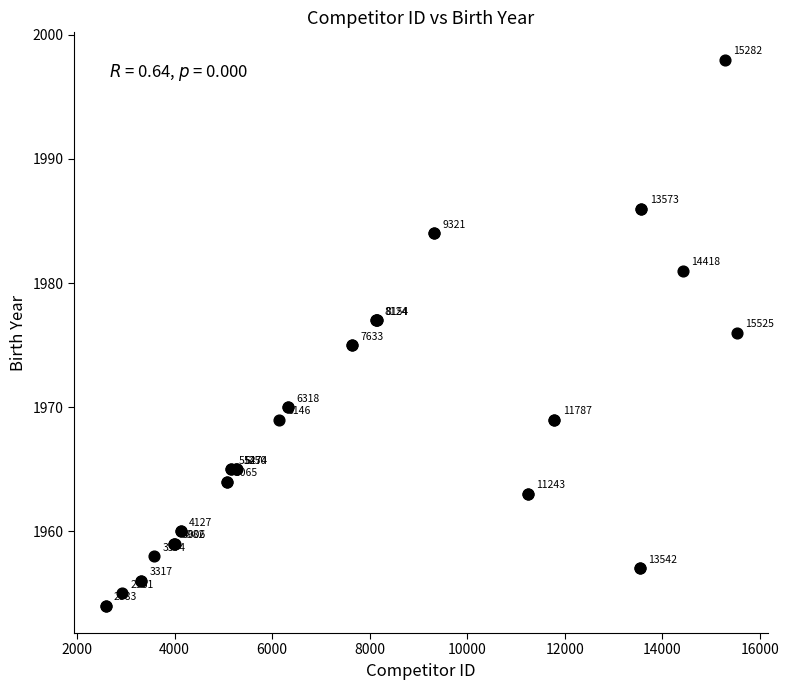

What Y value in the scatter plot is closest to 1976?

1976